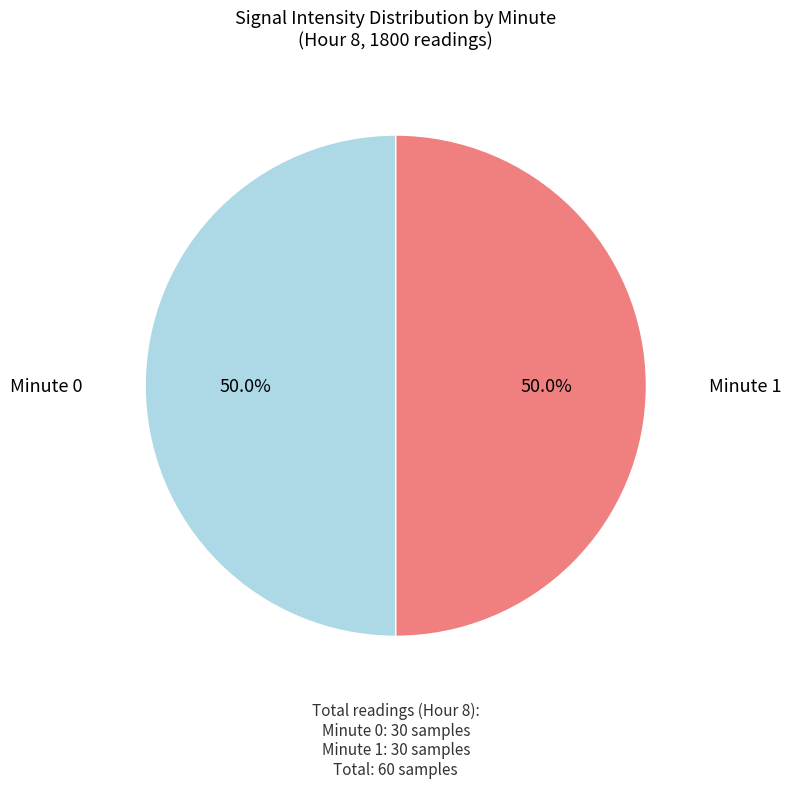

How many slices are in this pie chart?

2